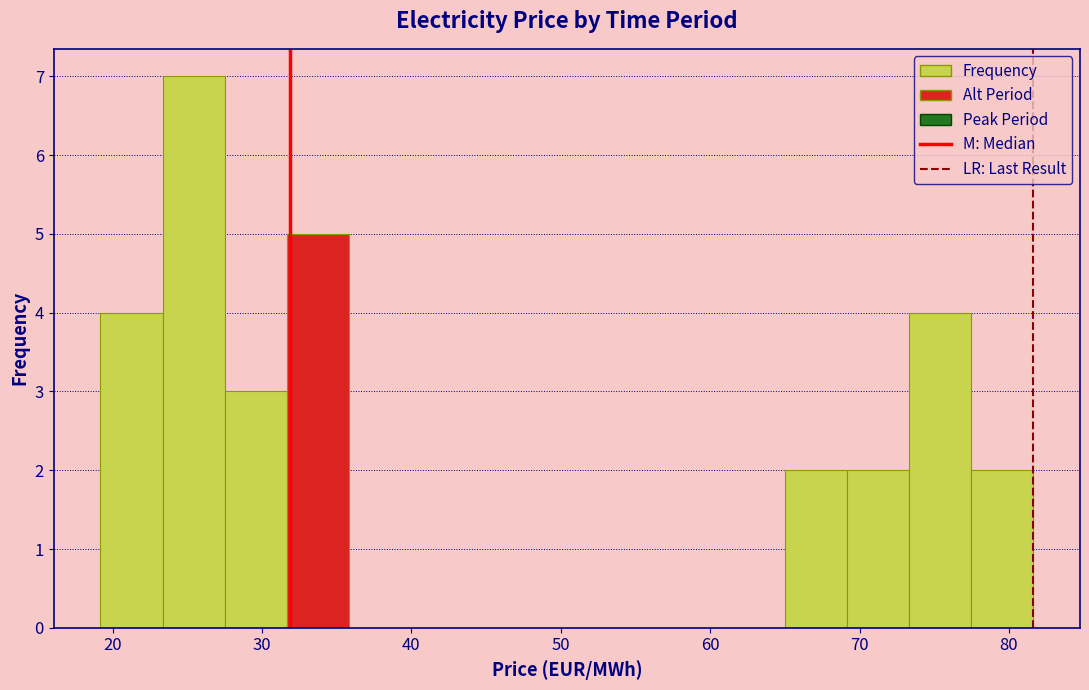

Which range on the x-axis has the tallest bar?

23 to 28